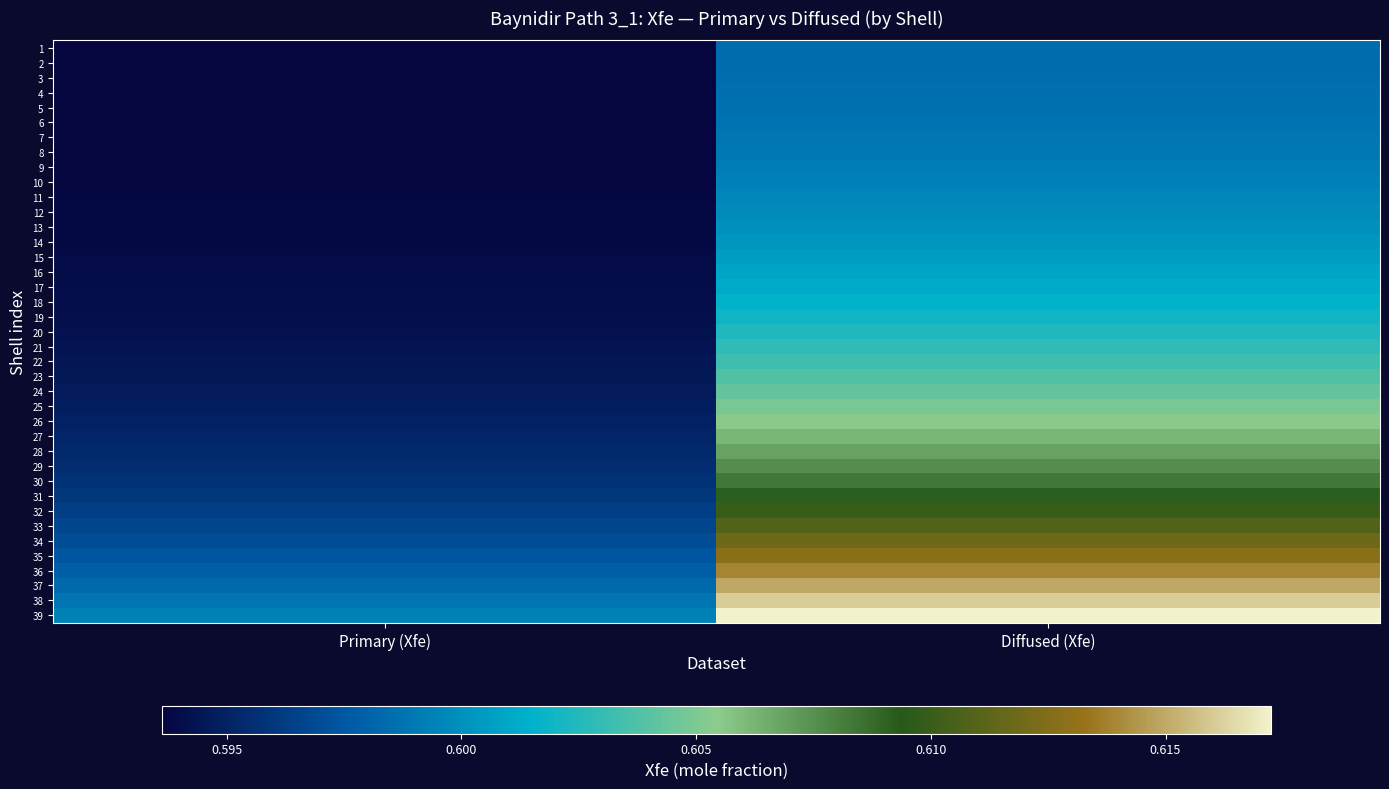

Reading left to right, list all the values displayed in this chart.

1: Primary (Xfe)=0.6	Diffused (Xfe)=0.6
2: Primary (Xfe)=0.6	Diffused (Xfe)=0.6
3: Primary (Xfe)=0.6	Diffused (Xfe)=0.6
4: Primary (Xfe)=0.6	Diffused (Xfe)=0.6
5: Primary (Xfe)=0.6	Diffused (Xfe)=0.6
6: Primary (Xfe)=0.6	Diffused (Xfe)=0.6
7: Primary (Xfe)=0.6	Diffused (Xfe)=0.6
8: Primary (Xfe)=0.6	Diffused (Xfe)=0.6
9: Primary (Xfe)=0.6	Diffused (Xfe)=0.6
10: Primary (Xfe)=0.6	Diffused (Xfe)=0.6
11: Primary (Xfe)=0.6	Diffused (Xfe)=0.6
12: Primary (Xfe)=0.6	Diffused (Xfe)=0.6
13: Primary (Xfe)=0.6	Diffused (Xfe)=0.6
14: Primary (Xfe)=0.6	Diffused (Xfe)=0.6
15: Primary (Xfe)=0.6	Diffused (Xfe)=0.6
16: Primary (Xfe)=0.6	Diffused (Xfe)=0.6
17: Primary (Xfe)=0.6	Diffused (Xfe)=0.6
18: Primary (Xfe)=0.6	Diffused (Xfe)=0.6
19: Primary (Xfe)=0.6	Diffused (Xfe)=0.6
20: Primary (Xfe)=0.6	Diffused (Xfe)=0.6
21: Primary (Xfe)=0.6	Diffused (Xfe)=0.6
22: Primary (Xfe)=0.6	Diffused (Xfe)=0.6
23: Primary (Xfe)=0.6	Diffused (Xfe)=0.6
24: Primary (Xfe)=0.6	Diffused (Xfe)=0.6
25: Primary (Xfe)=0.6	Diffused (Xfe)=0.6
26: Primary (Xfe)=0.6	Diffused (Xfe)=0.6
27: Primary (Xfe)=0.6	Diffused (Xfe)=0.6
28: Primary (Xfe)=0.6	Diffused (Xfe)=0.6
29: Primary (Xfe)=0.6	Diffused (Xfe)=0.6
30: Primary (Xfe)=0.6	Diffused (Xfe)=0.6
31: Primary (Xfe)=0.6	Diffused (Xfe)=0.6
32: Primary (Xfe)=0.6	Diffused (Xfe)=0.6
33: Primary (Xfe)=0.6	Diffused (Xfe)=0.6
34: Primary (Xfe)=0.6	Diffused (Xfe)=0.6
35: Primary (Xfe)=0.6	Diffused (Xfe)=0.6
36: Primary (Xfe)=0.6	Diffused (Xfe)=0.6
37: Primary (Xfe)=0.6	Diffused (Xfe)=0.6
38: Primary (Xfe)=0.6	Diffused (Xfe)=0.6
39: Primary (Xfe)=0.6	Diffused (Xfe)=0.6